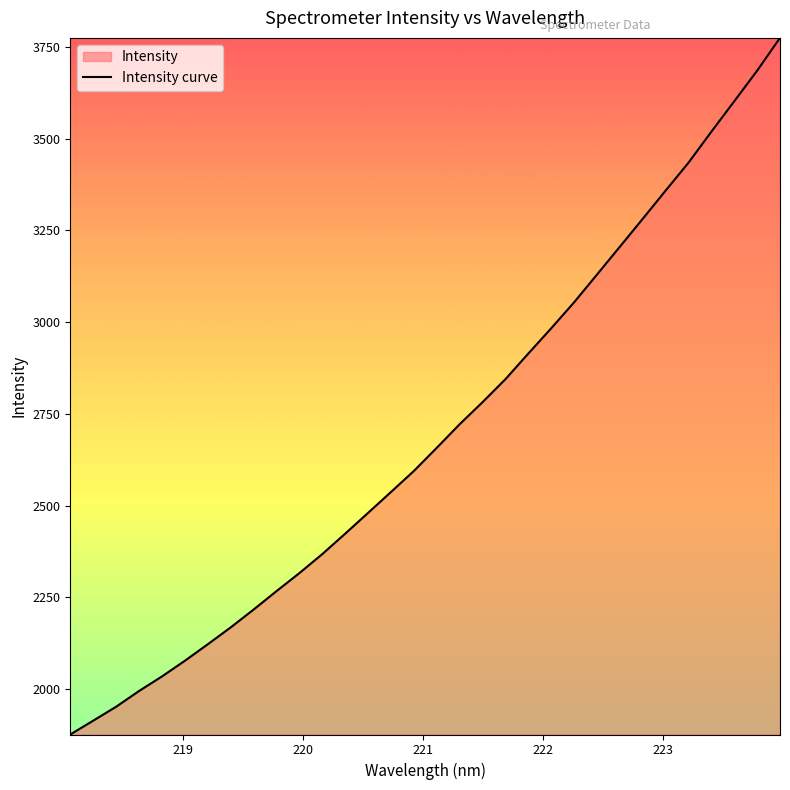

How many lines are shown in the chart?

1